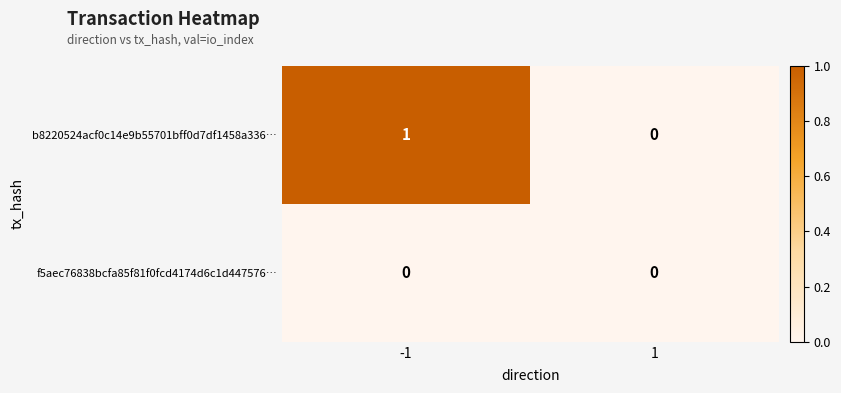

Between -1 and 1, which series saw the biggest shift?

b8220524acf0c14e9b55701bff0d7df1458a336…